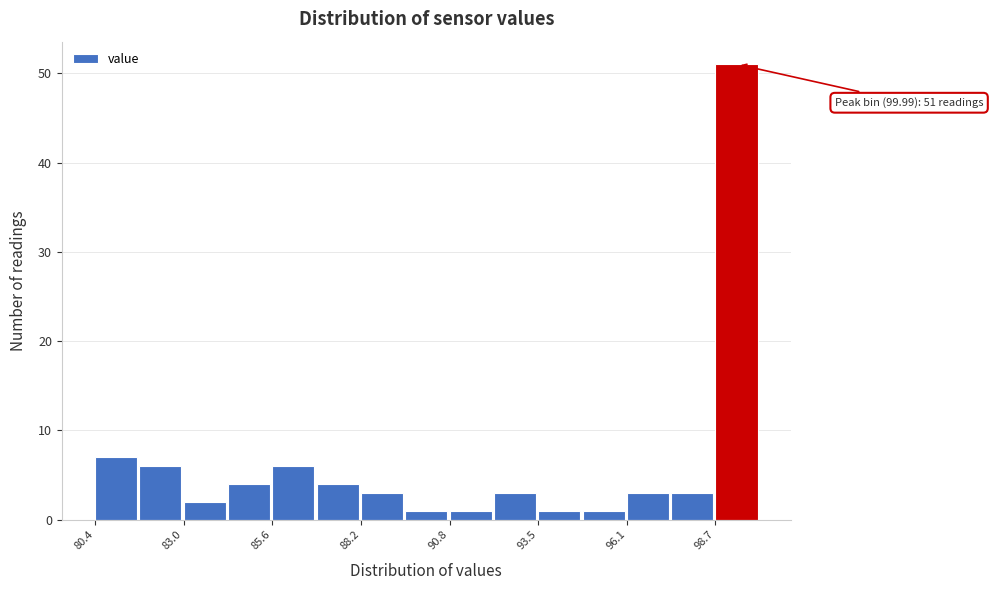

Read against the x-axis, roughly where is the centre of the tallest bar?

99.5